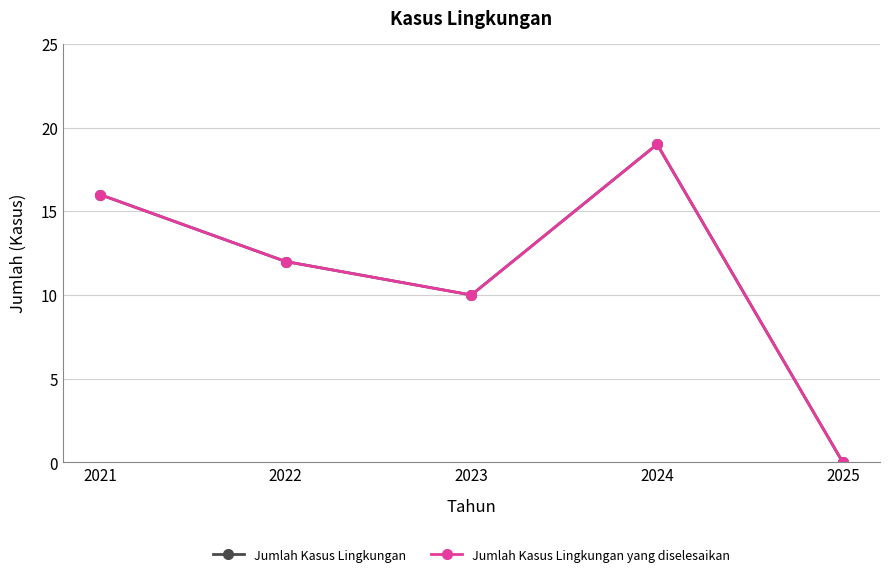

Does the chart have visible grid lines?

Yes